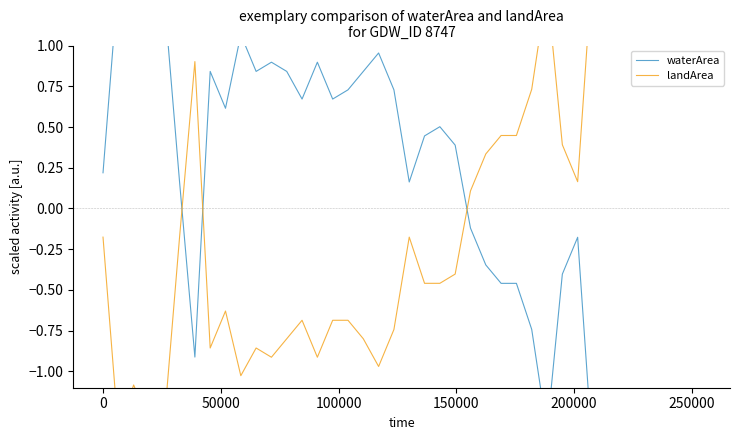

What are all the series names shown in the legend?

waterArea, landArea